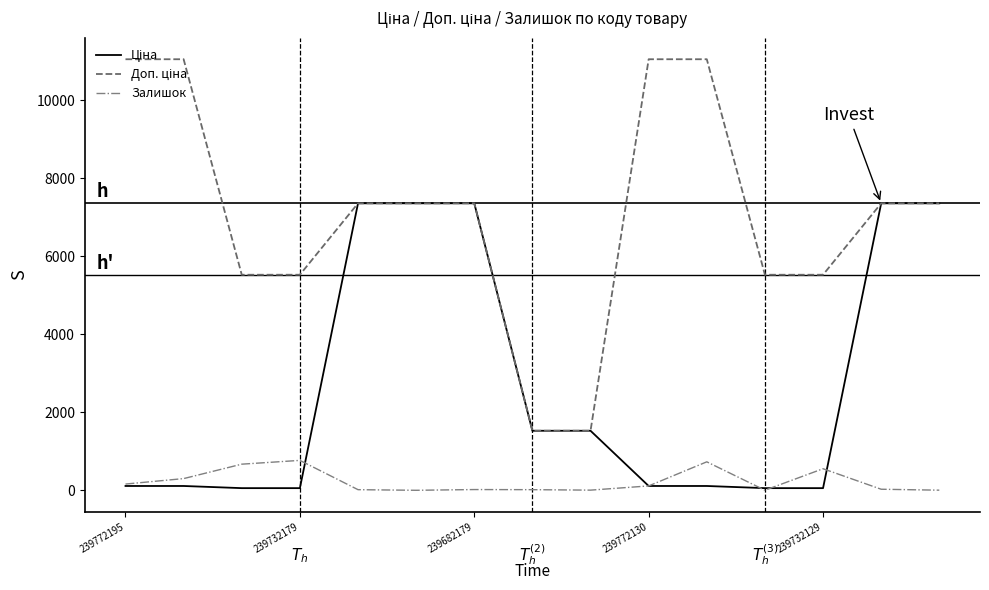

List the series in order of their overall mean, highest first.

Доп. ціна, Ціна, Залишок